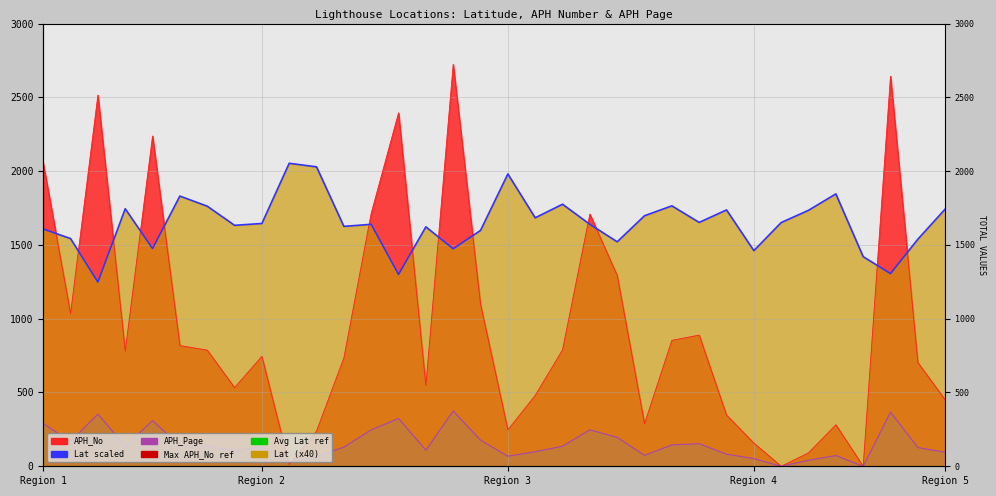

True or false: APH_No has a value of 171.6 at Brindisium.

False